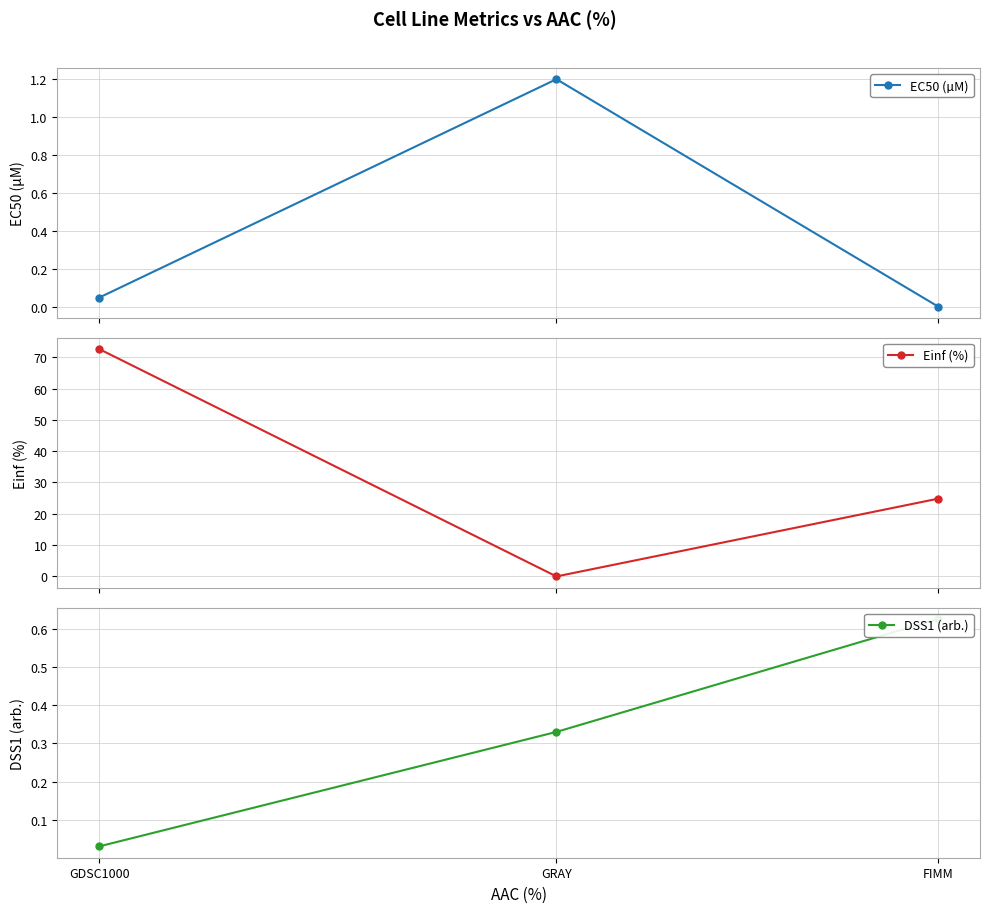

Where is EC50 (µM) nearest to the value 0?

FIMM